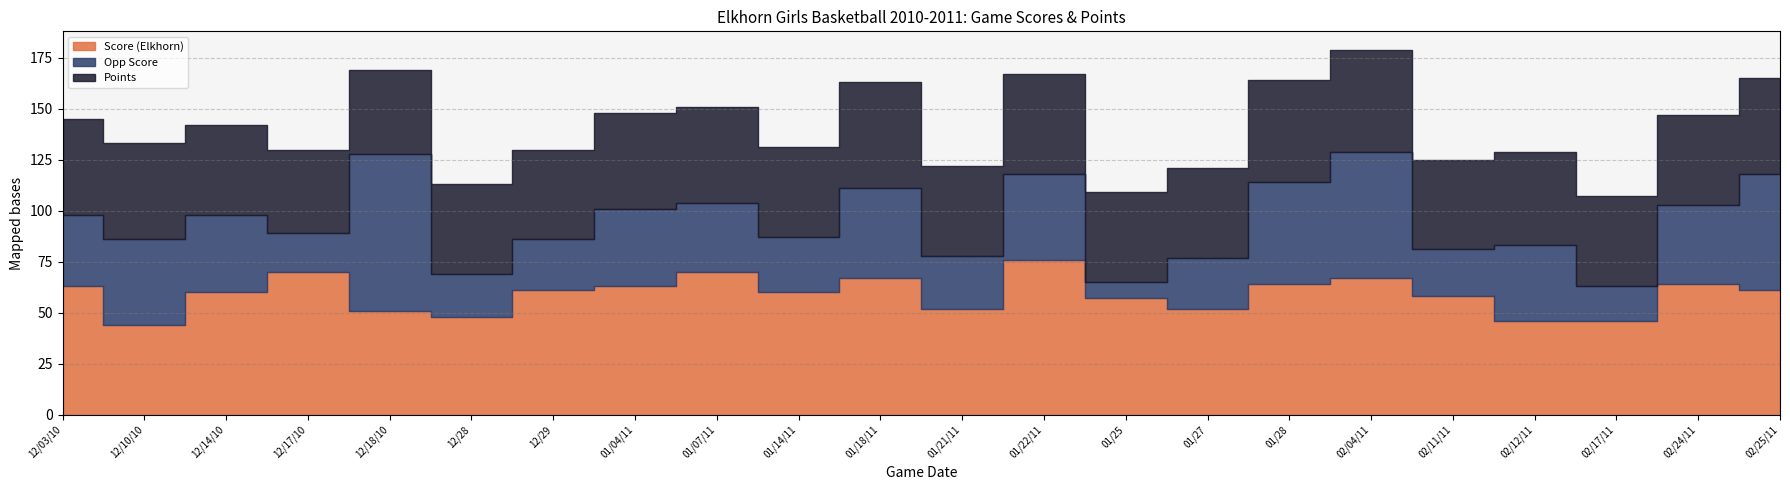

At which label is Opp Score closest to 42?

12/10/10